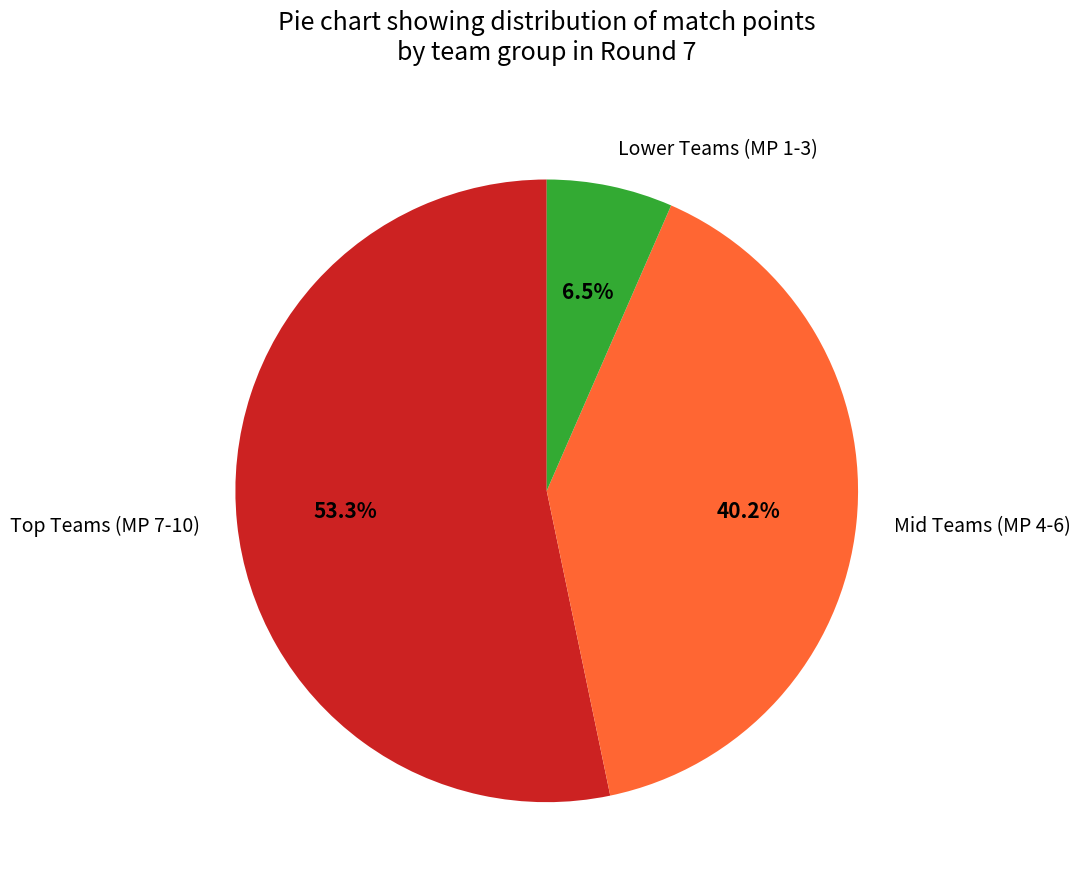

Between Lower Teams (MP 1-3) and Mid Teams (MP 4-6), which is larger?

Mid Teams (MP 4-6)